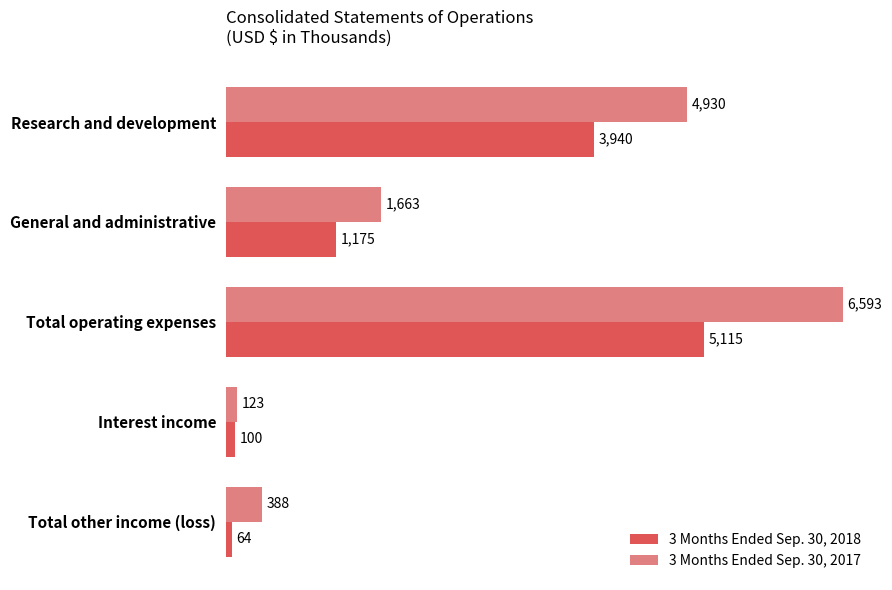

What is the difference between the 3 Months Ended Sep. 30, 2017 values at Interest income and Research and development?

4807